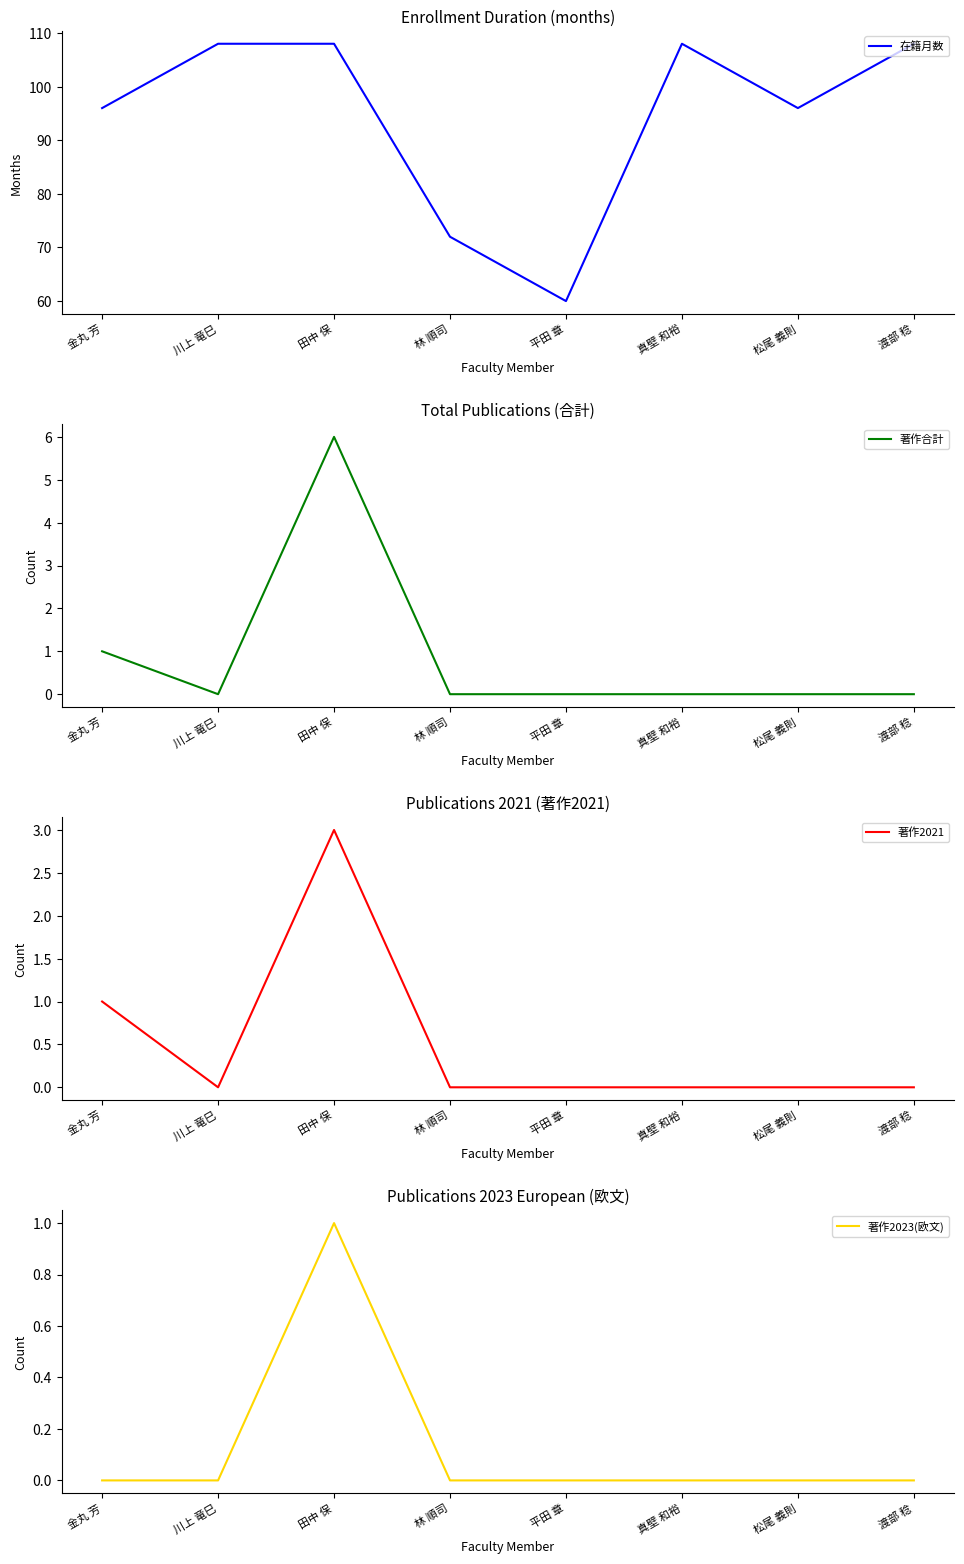

What are all the series names shown in the legend?

在籍月数, 著作合計, 著作2021, 著作2023(欧文)